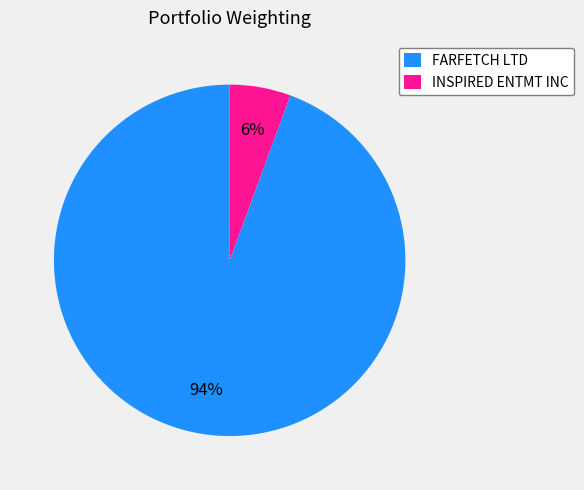

Which slice is the largest?

FARFETCH LTD